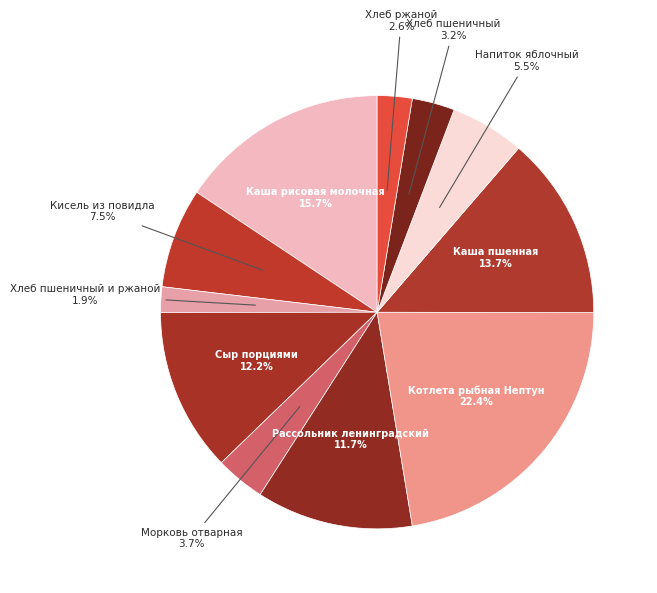

To the nearest percent, what is the difference between the Рассольник ленинградский and Хлеб пшеничный и ржаной slice percentages?

10%